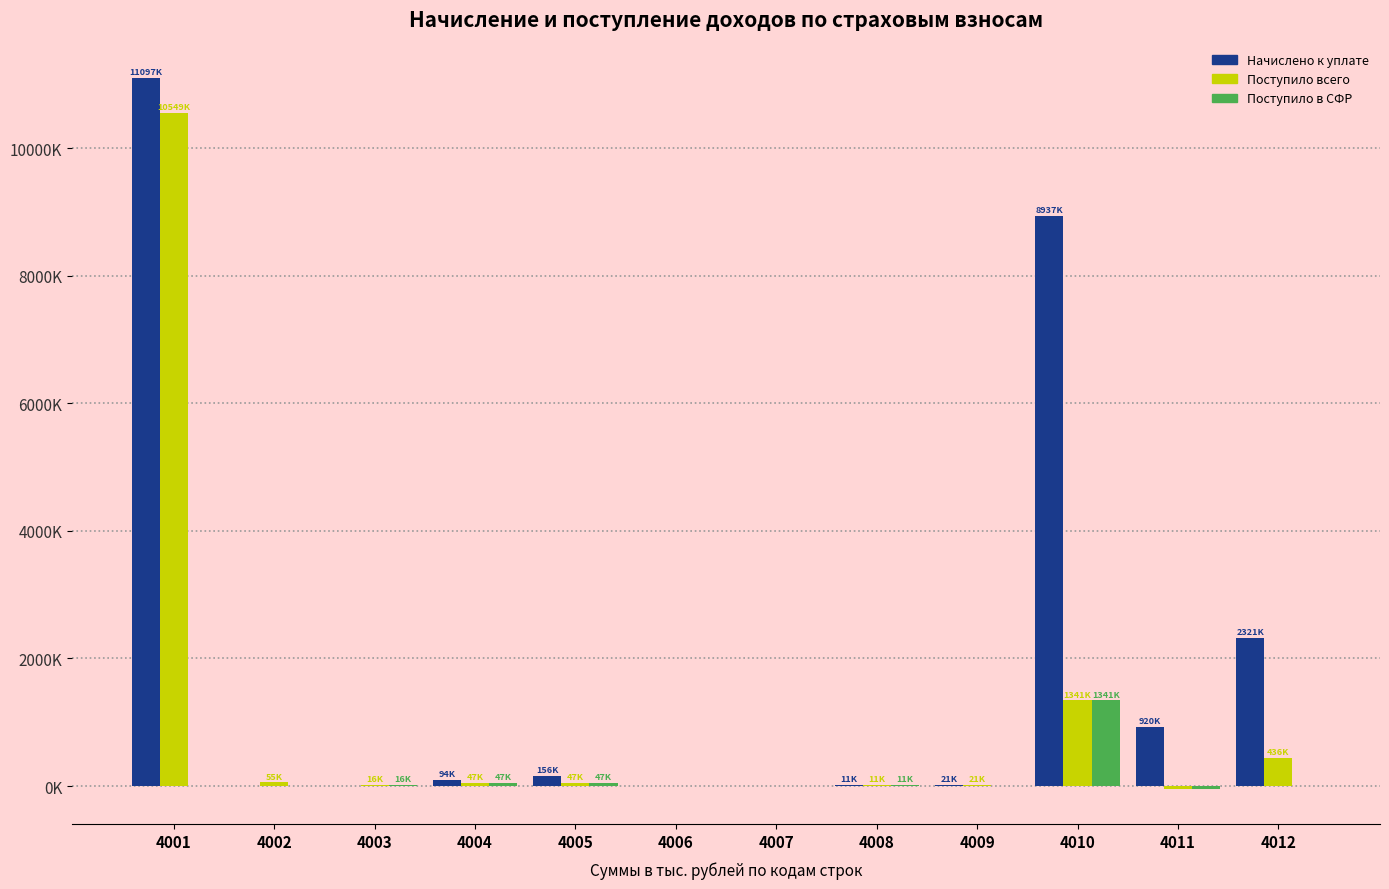

What are all the series names shown in the legend?

Начислено к уплате, Поступило всего, Поступило в СФР